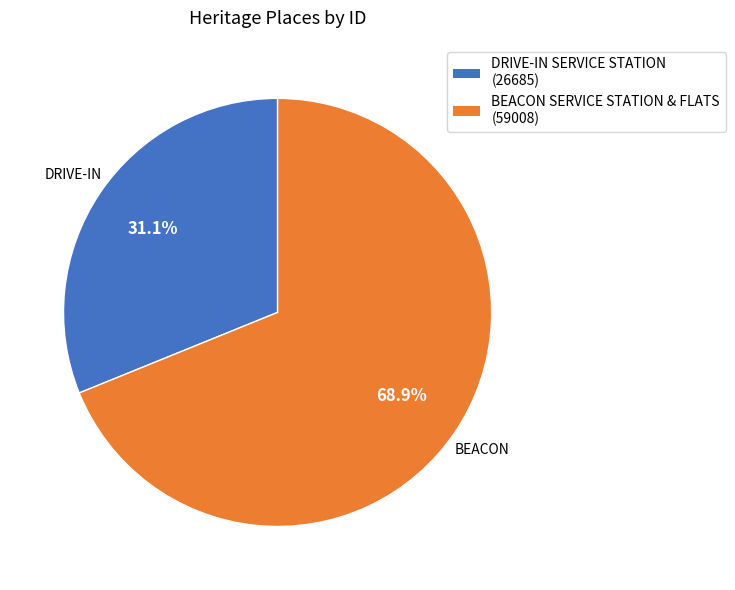

Which category accounts for the majority?

BEACON SERVICE STATION & FLATS